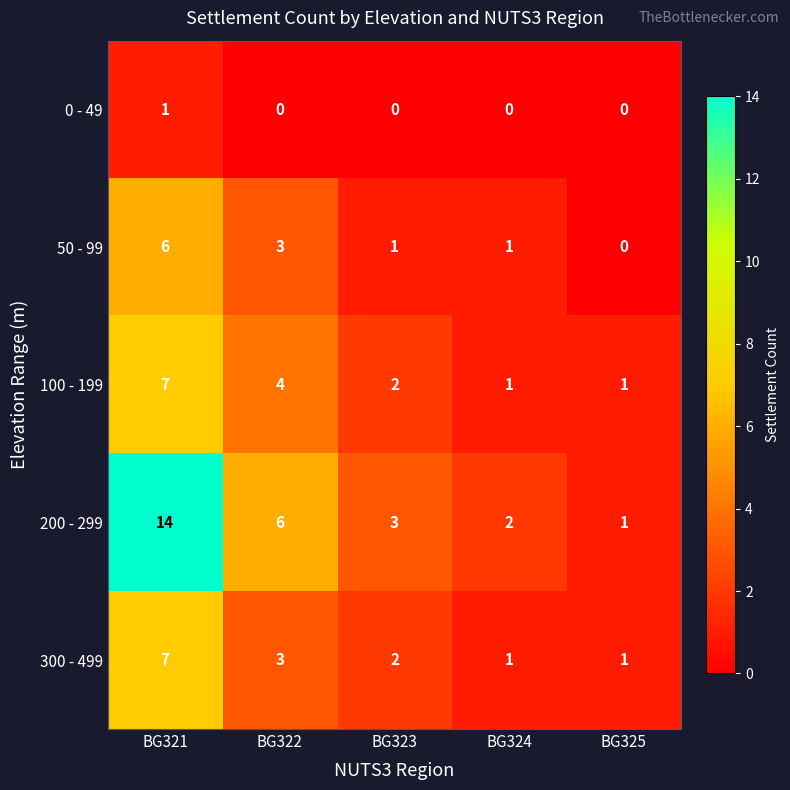

Which series has the largest total across all categories?

200 - 299